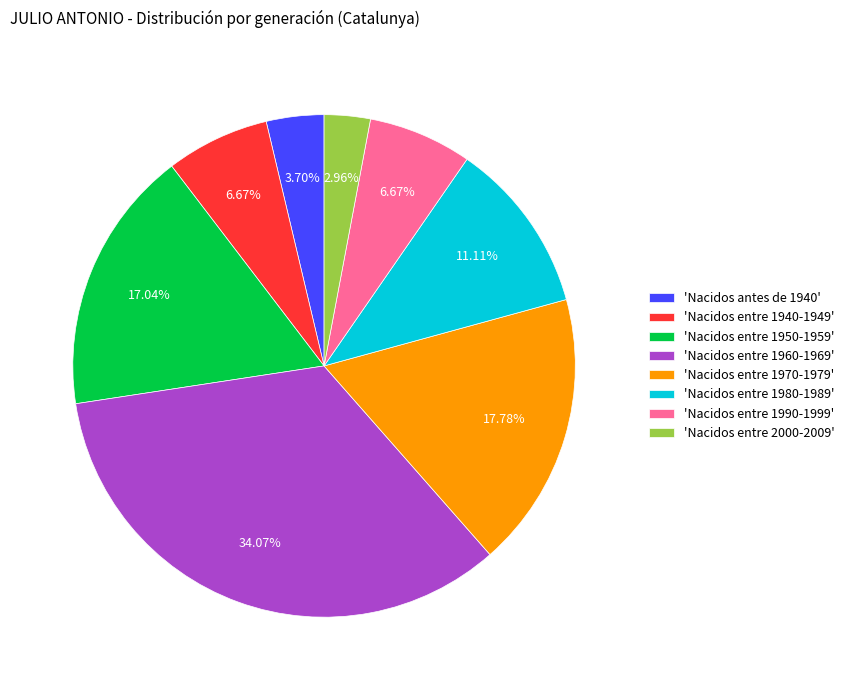

Does 'Nacidos entre 1980-1989' represent more than half of the total?

No